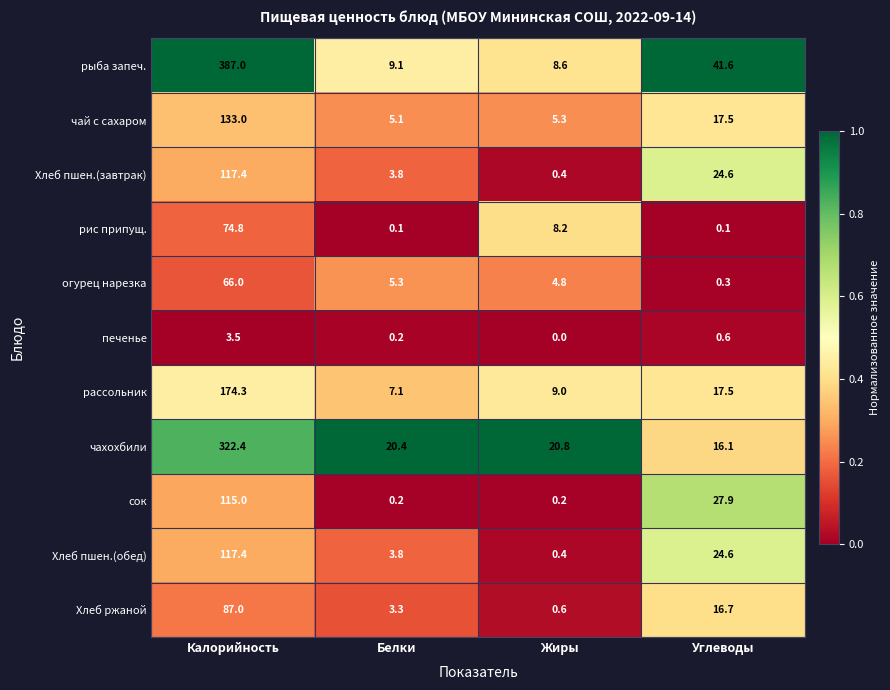

Rank the categories by чахохбили value from lowest to highest.

Углеводы, Белки, Жиры, Калорийность